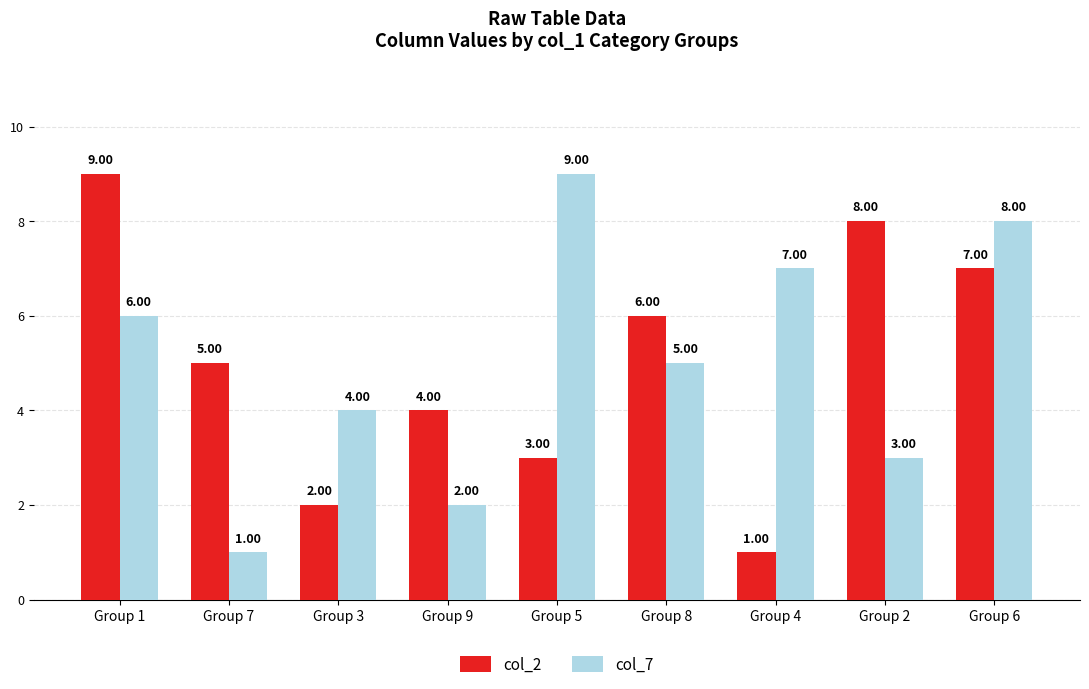

Is the value of col_7 at Group 4 greater than the value of col_2 at Group 5?

Yes